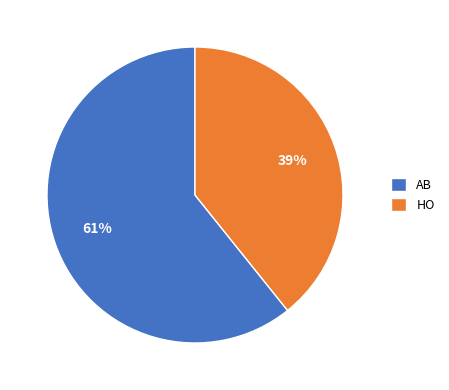

To the nearest percent, what is the difference between the HO and AB slice percentages?

22%